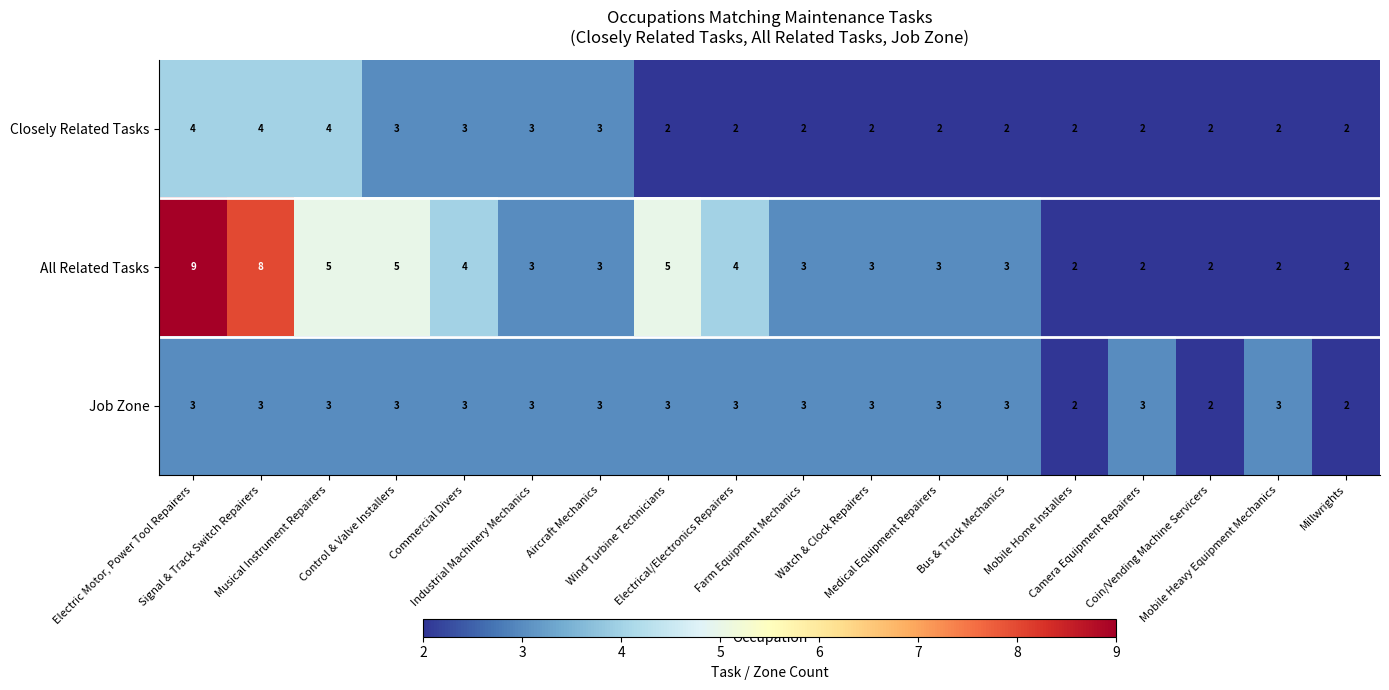

Which series has the largest total across all categories?

All Related Tasks